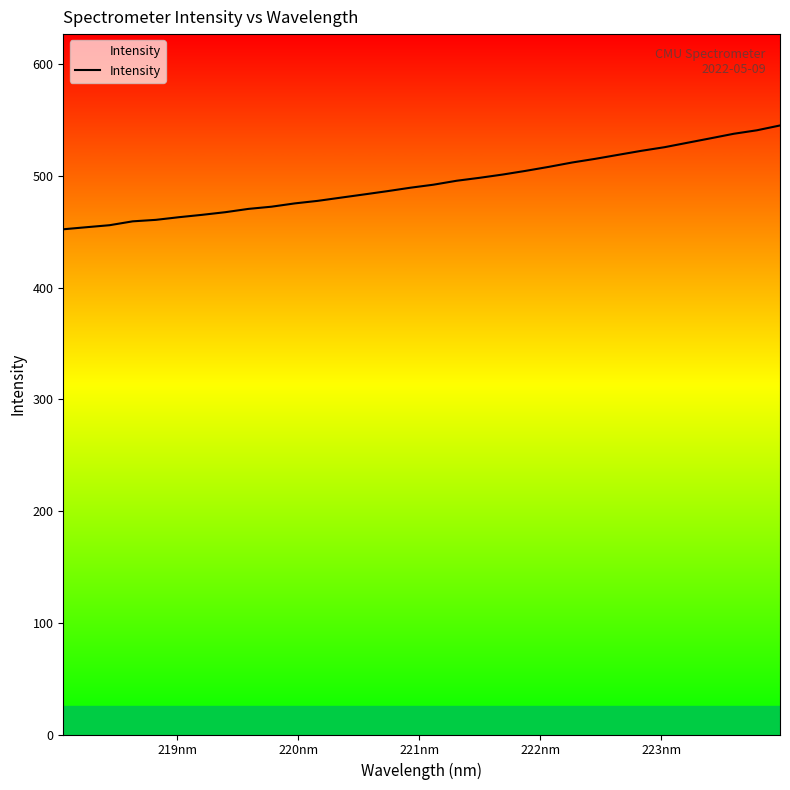

What is the smallest value displayed?

452.4